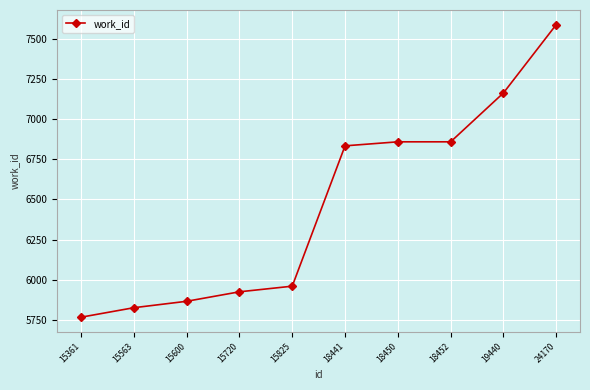

How many lines are shown in the chart?

1